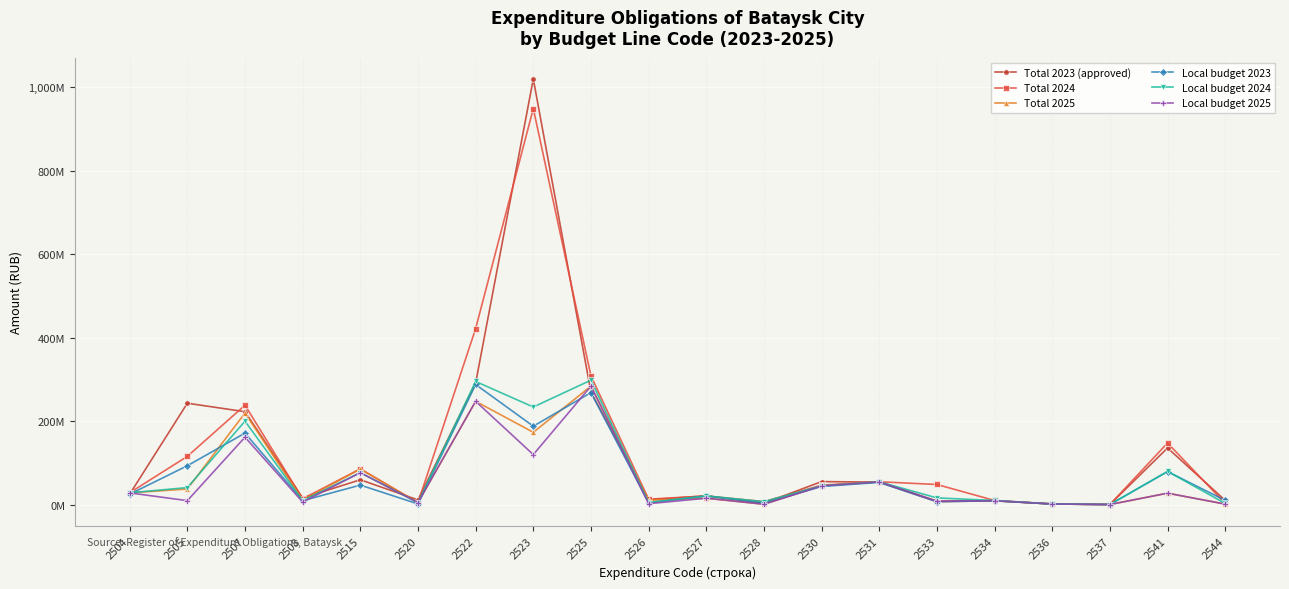

Where is the first local minimum for Total 2023 (approved)?

2508